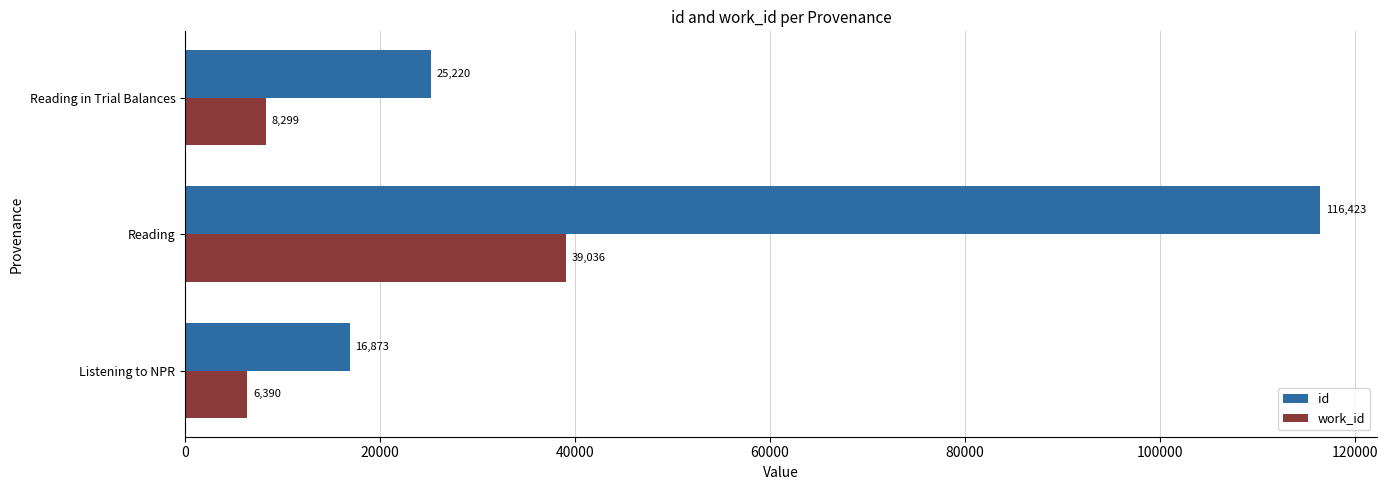

What is the difference between the maximum and minimum values in the work_id series?

32646